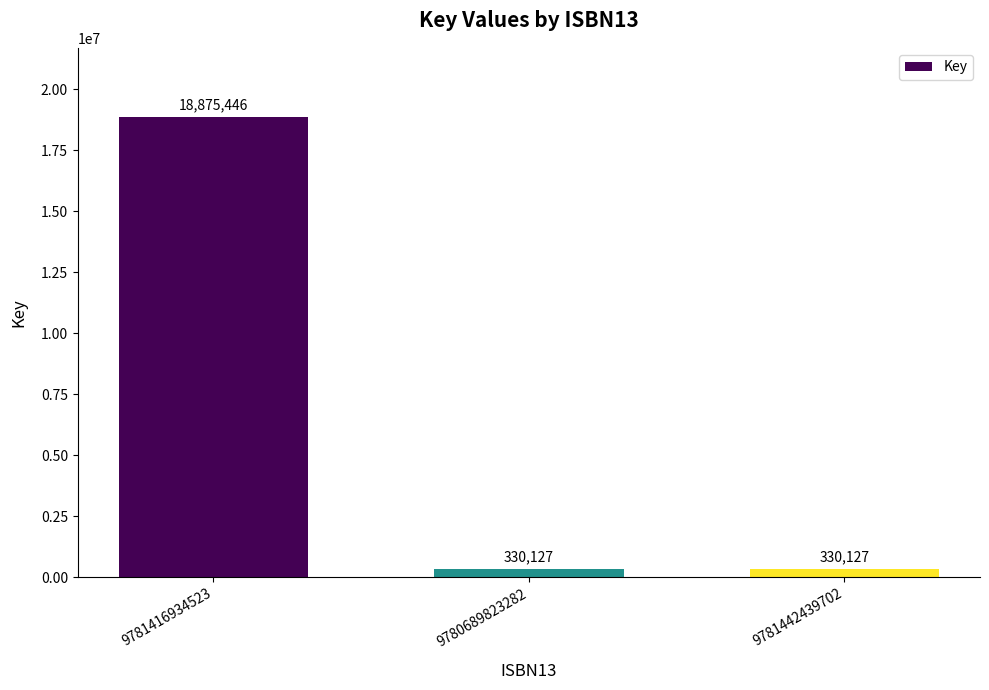

What is the greatest value displayed?

18875446